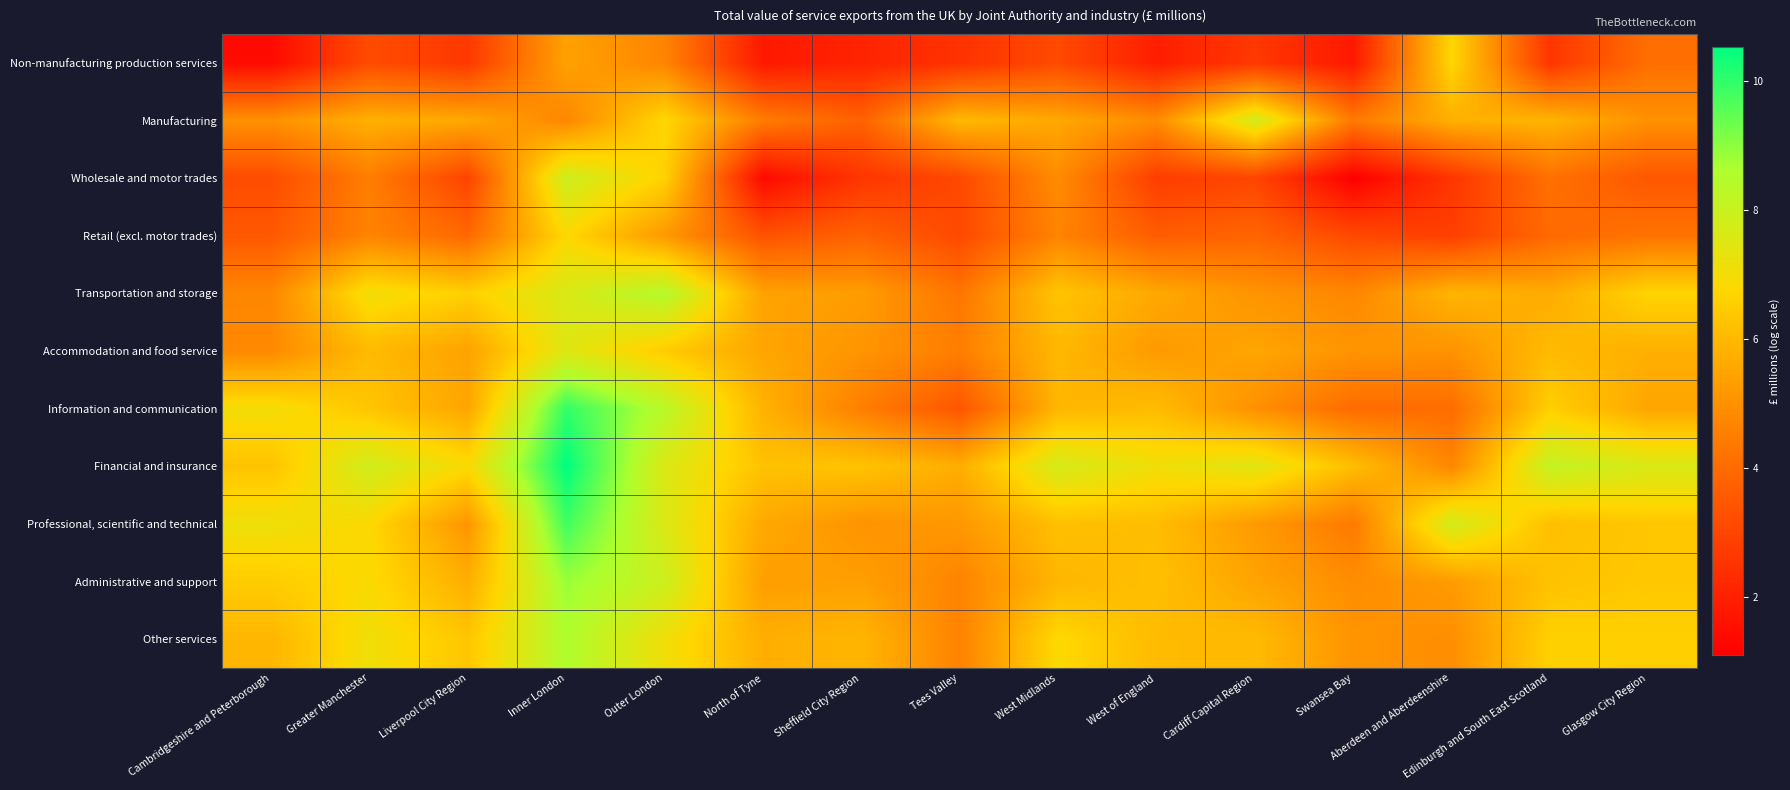

Count the number of data series in this chart.

11